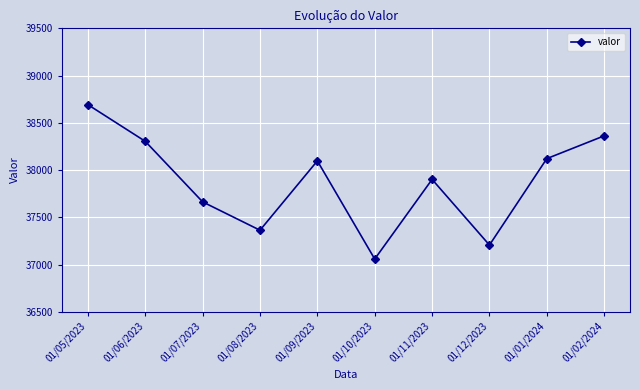

Which has a higher value, 01/11/2023 or 01/05/2023?

01/05/2023